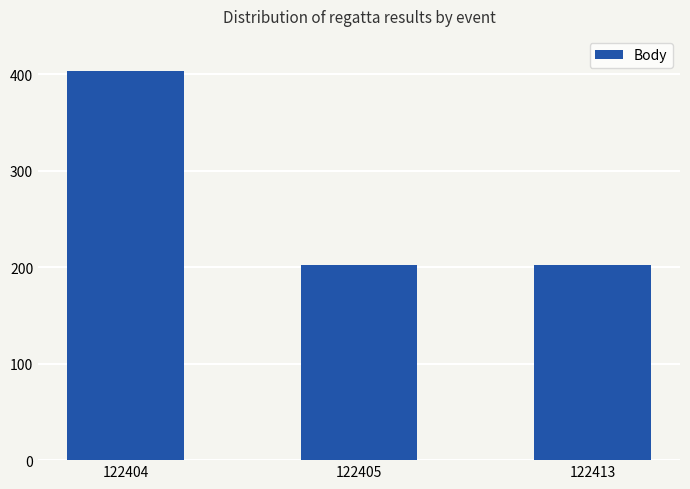

The chart shows a value of 70 at 122413. True or false?

False